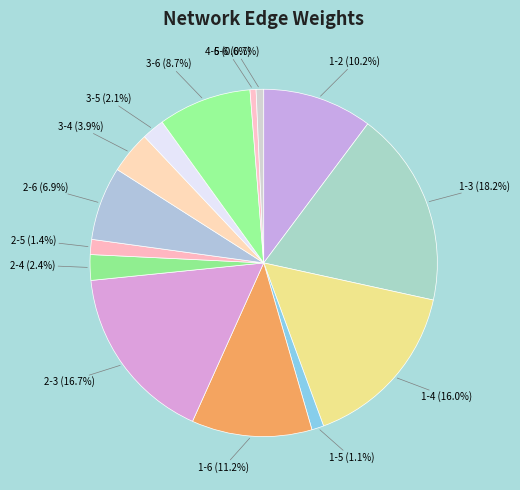

What is the largest slice in the pie chart?

1-3